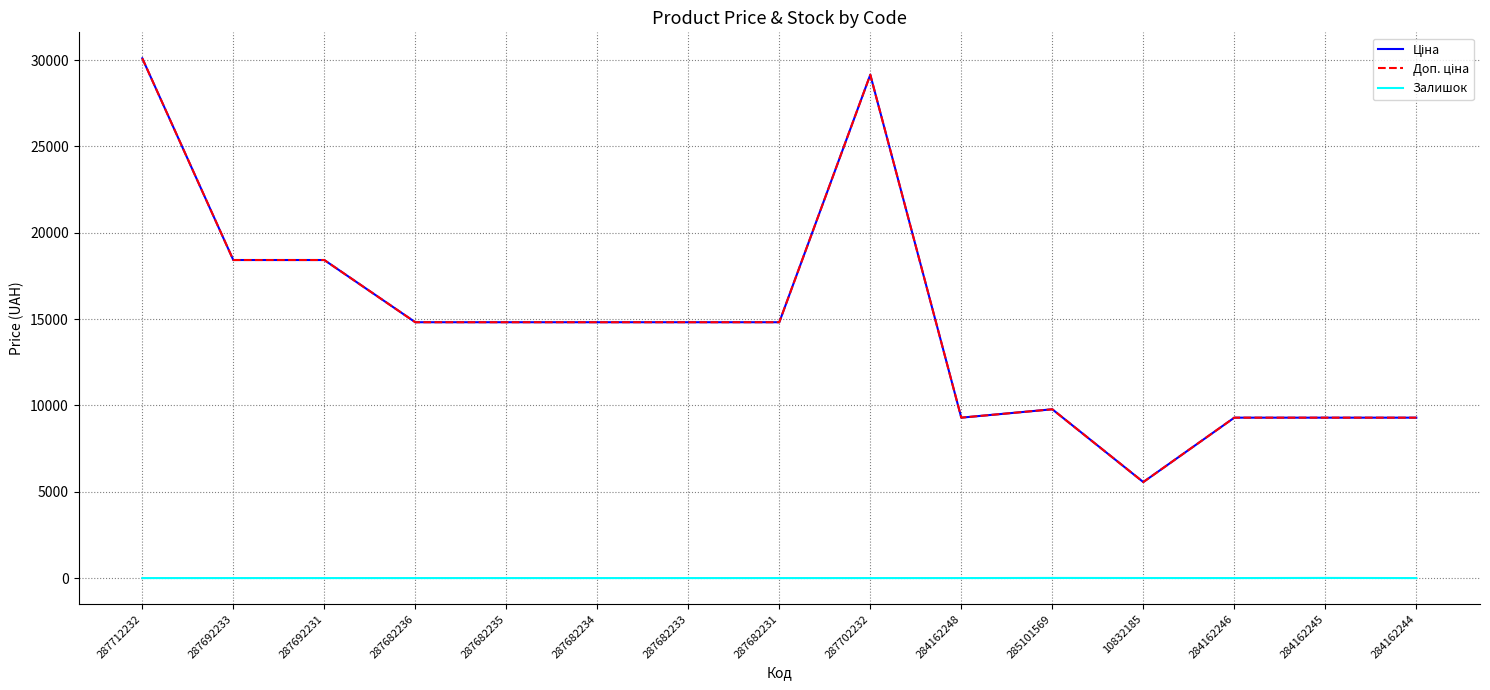

Which series has the largest total across all categories?

Ціна